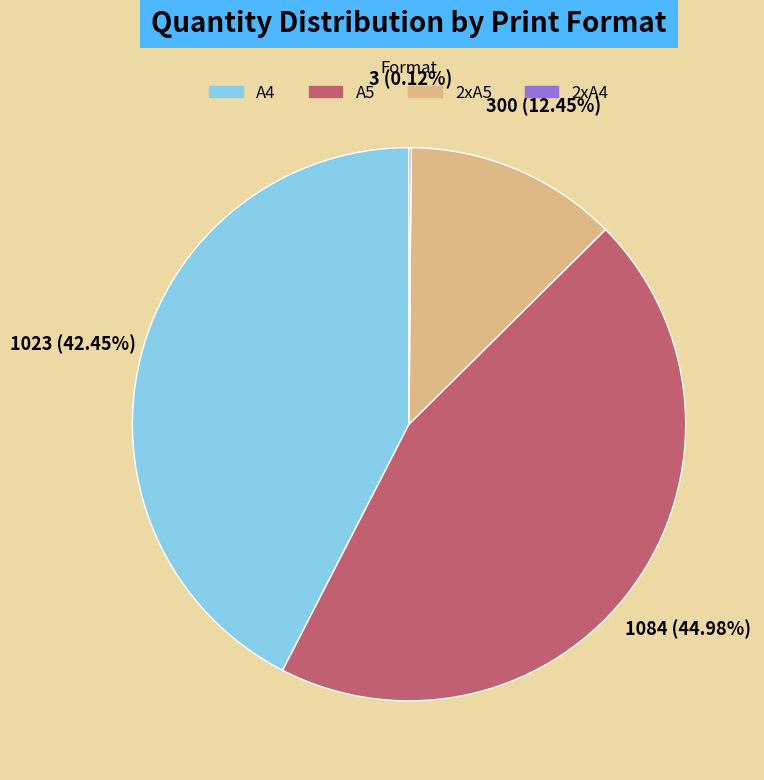

Is there a majority slice in this chart?

No